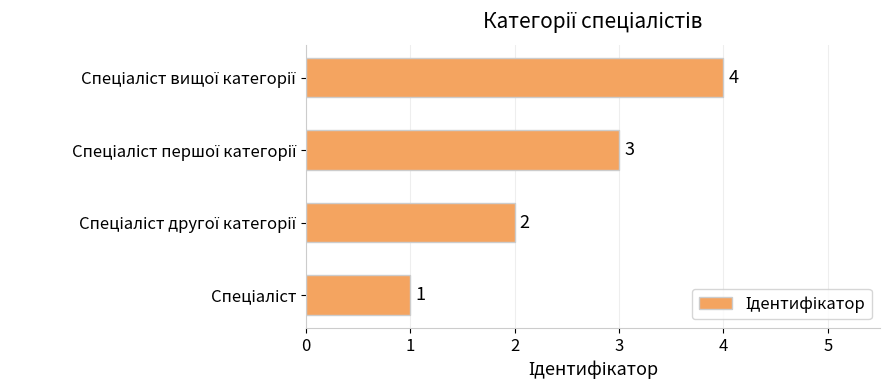

What is the difference between the maximum and minimum values?

3